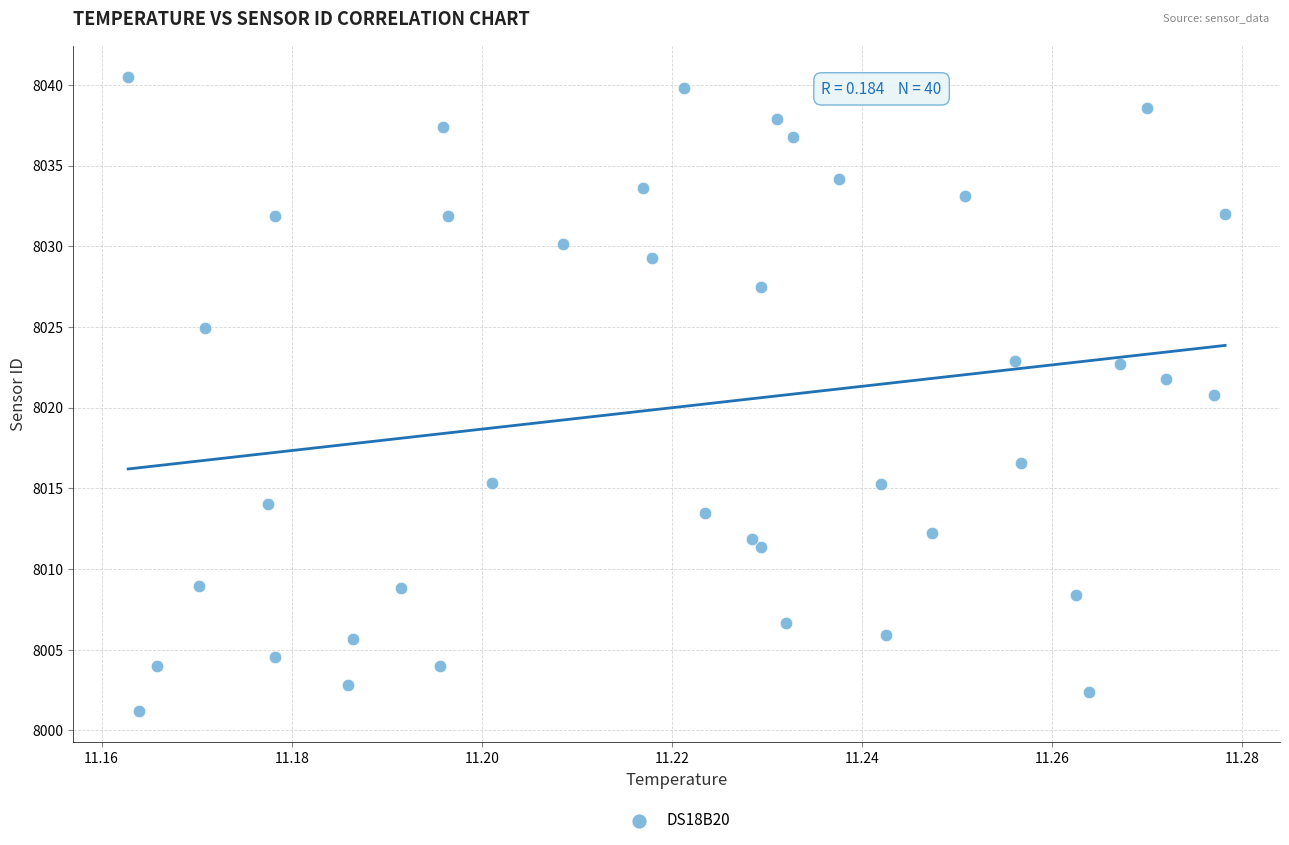

What is the range of Y values (max minus min)?

39.3